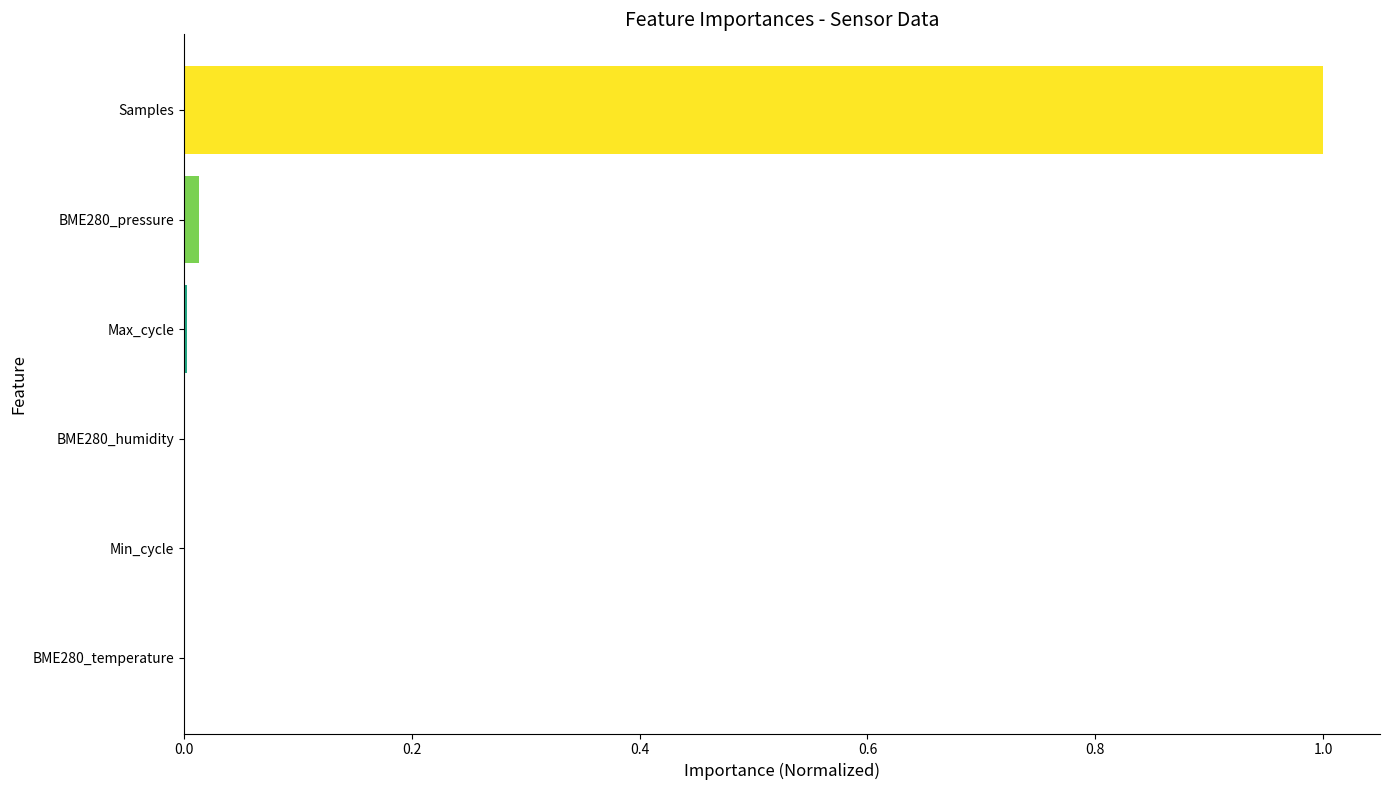

The value at Samples is 1.0. True or false?

True